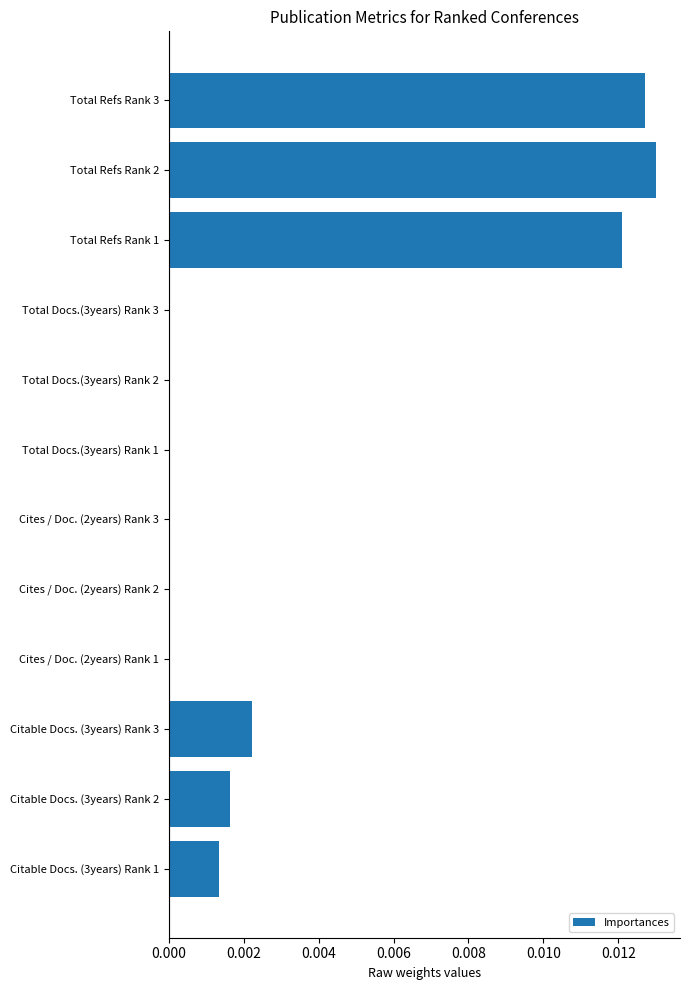

Which has a higher value, Total Refs Rank 1 or Cites / Doc. (2years) Rank 1?

Total Refs Rank 1